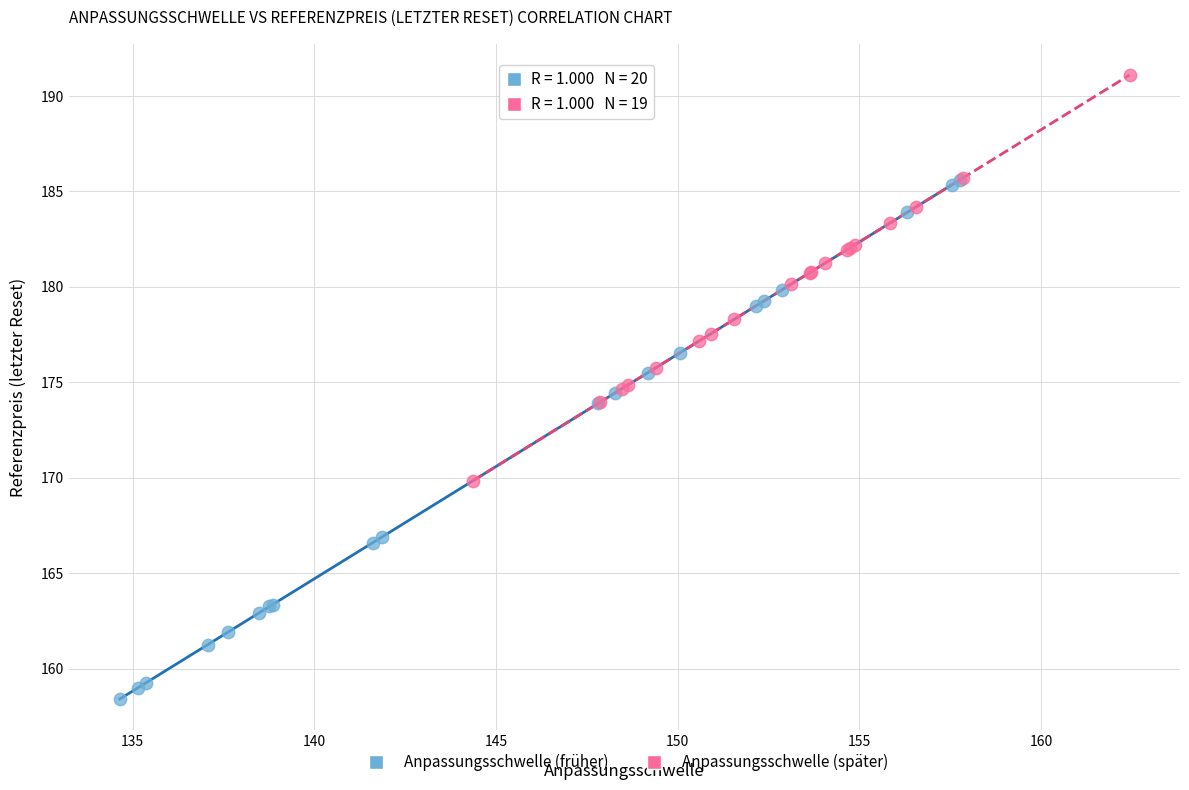

Which series reaches the minimum Y coordinate?

Anpassungsschwelle (früher)